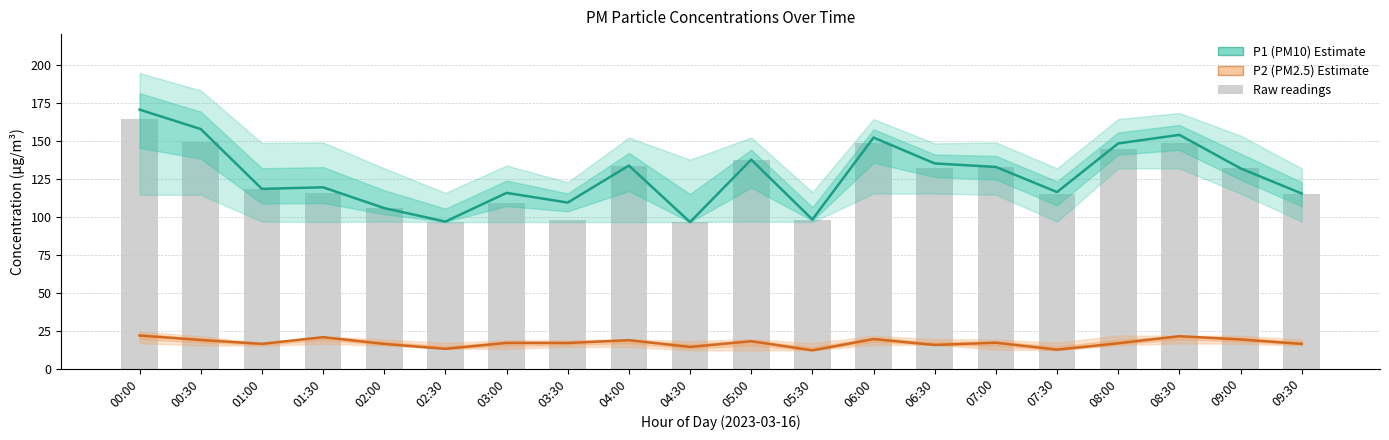

Which category has the lowest value in the P1 (PM10) series?

04:30